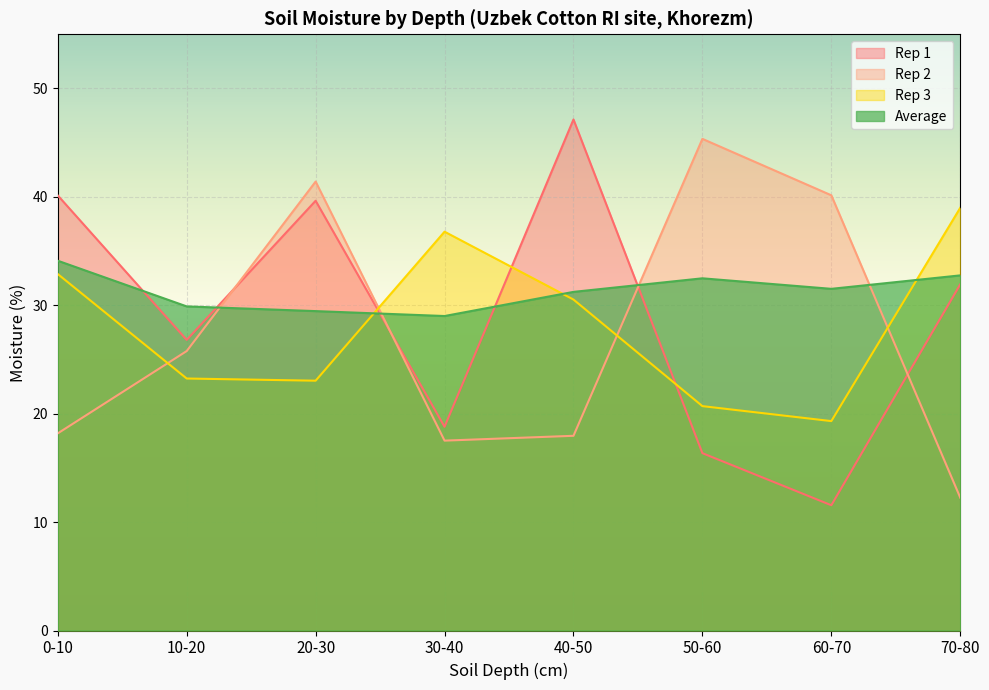

Rank the series at 20-30 from lowest to highest value.

Rep 3, Average, Rep 1, Rep 2